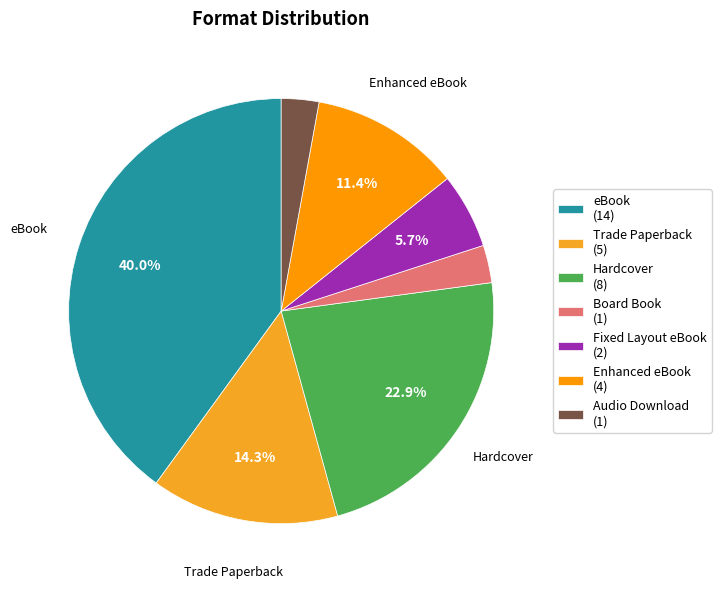

How many segments does this pie chart have?

7